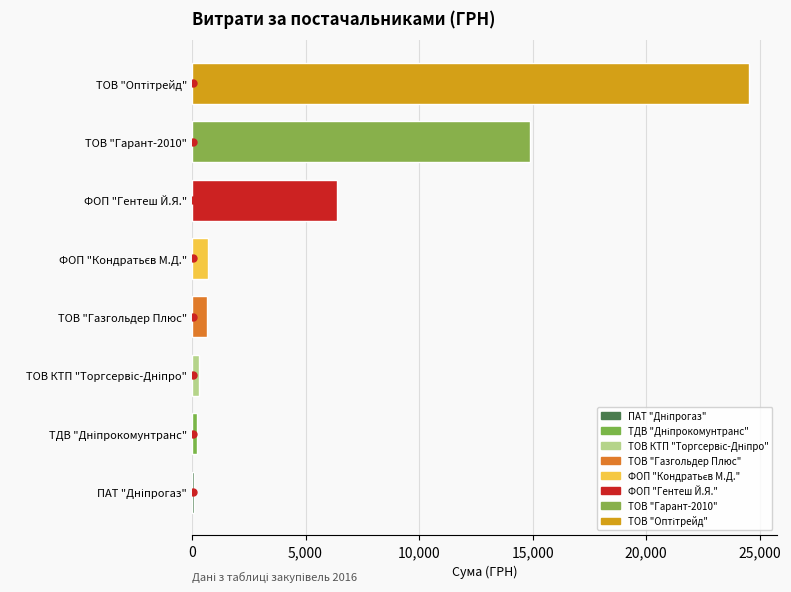

What is the greatest value displayed?

24548.0